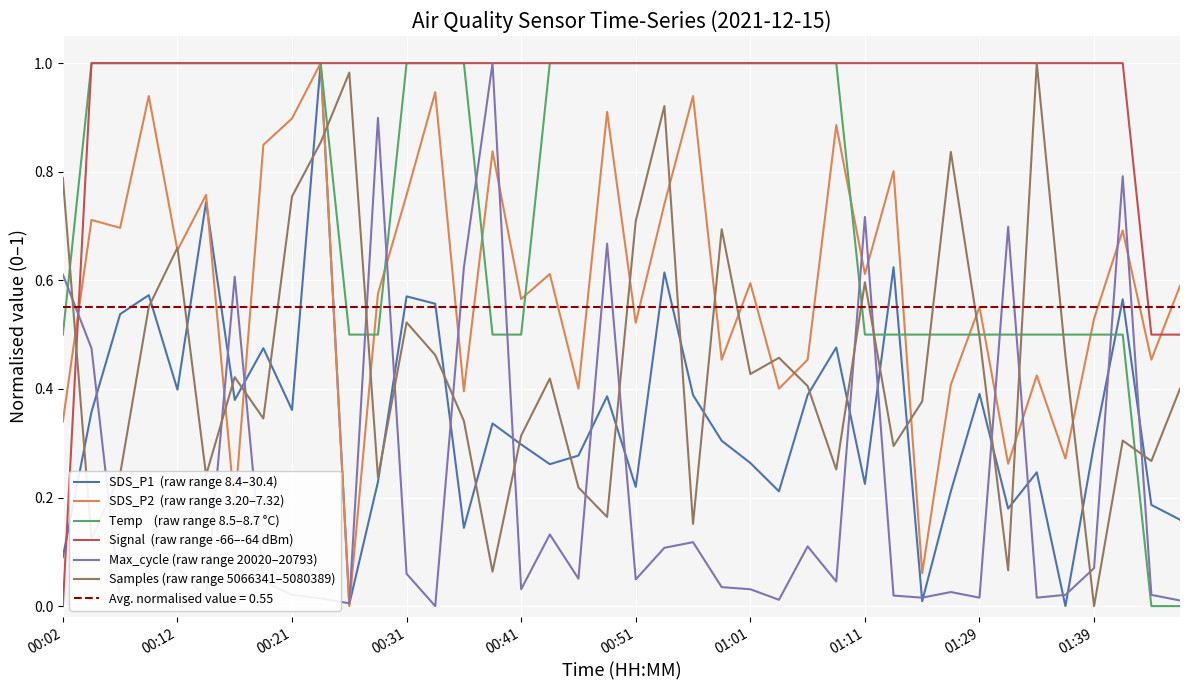

At which category does the chart reach its peak across all series?

01:39